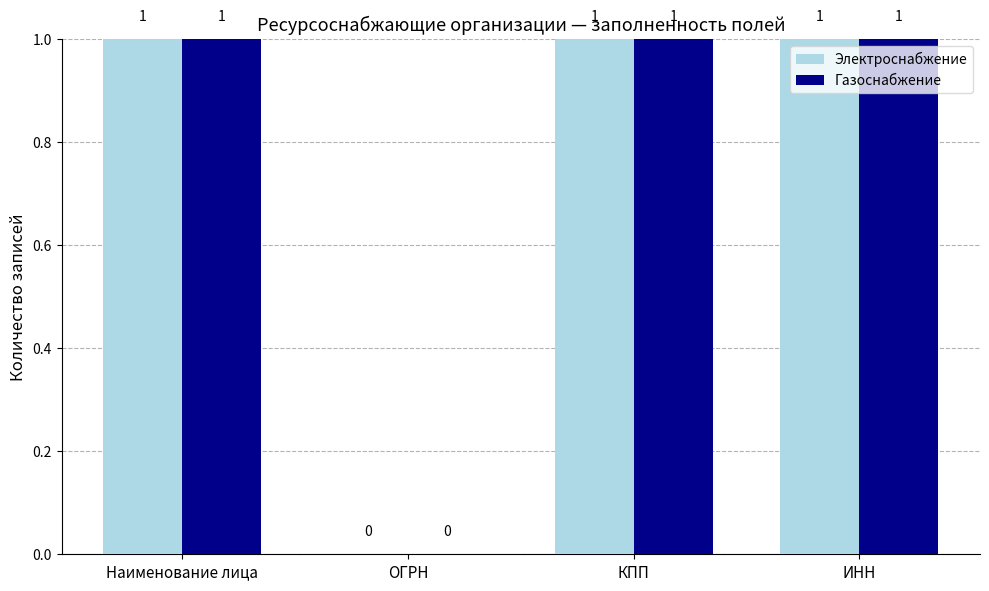

What is the sum of all Электроснабжение values?

3